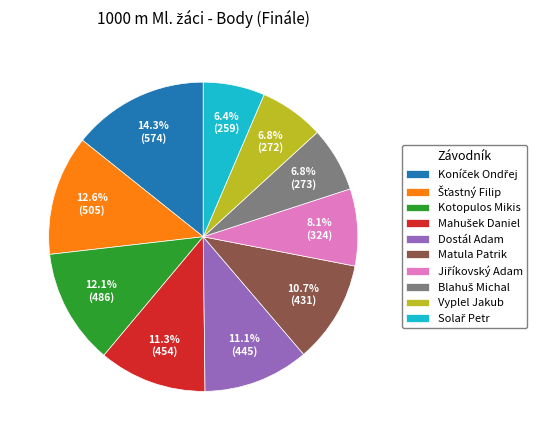

What is the ratio of the value at Kotopulos Mikis to the value at Vyplel Jakub?

1.8